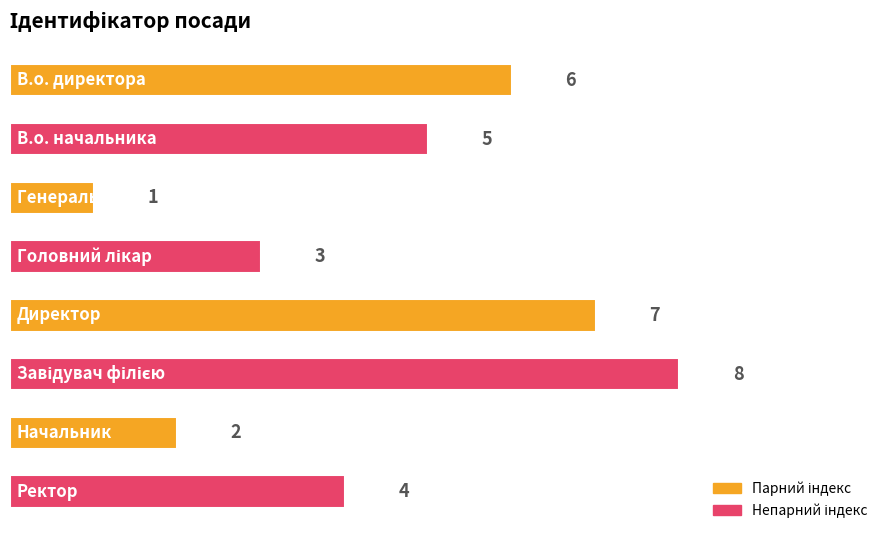

What is the sum of all values?

36